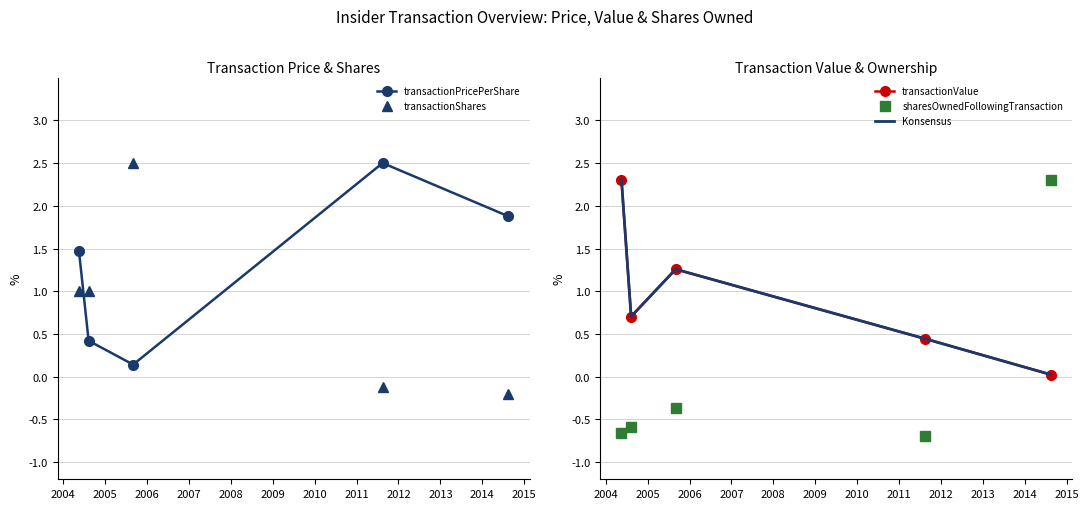

True or false: transactionShares and transactionPricePerShare intersect in this chart.

True